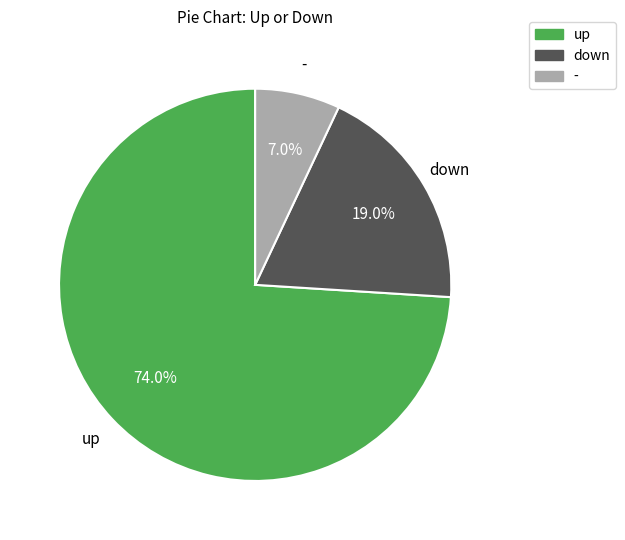

Is there any slice that represents more than half of the pie?

Yes